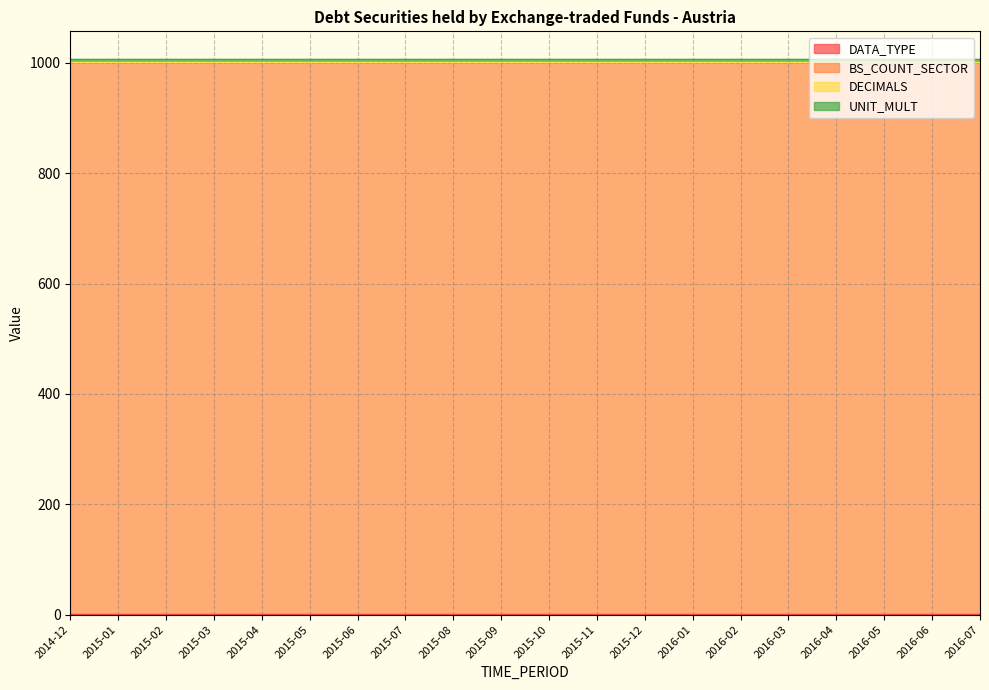

Rank the series at 2015-12 from lowest to highest value.

DECIMALS, DATA_TYPE, UNIT_MULT, BS_COUNT_SECTOR